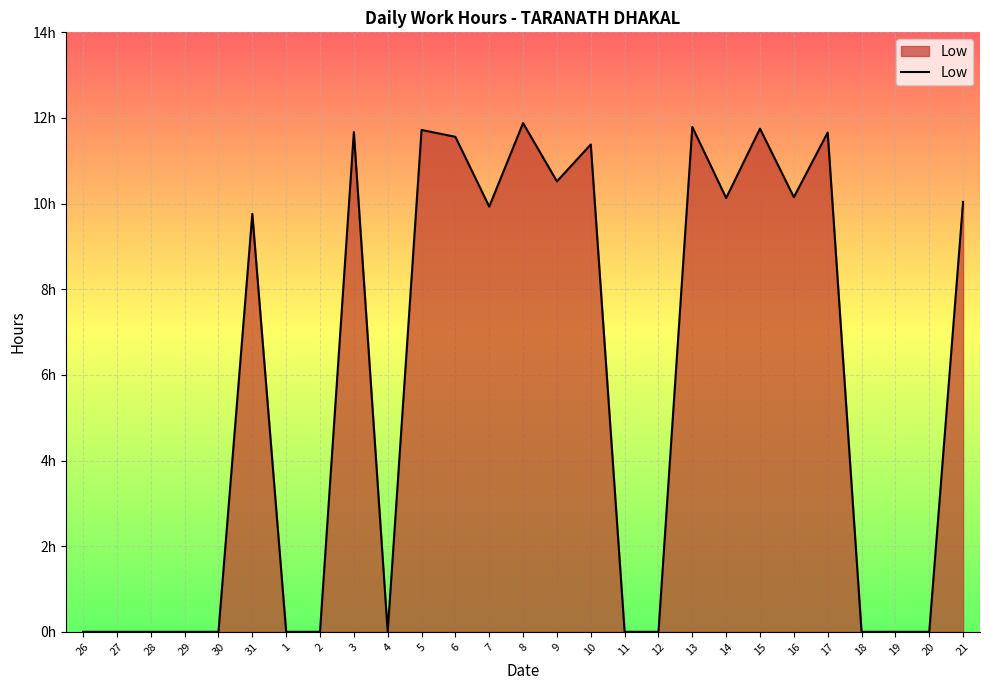

Does the chart have visible grid lines?

Yes